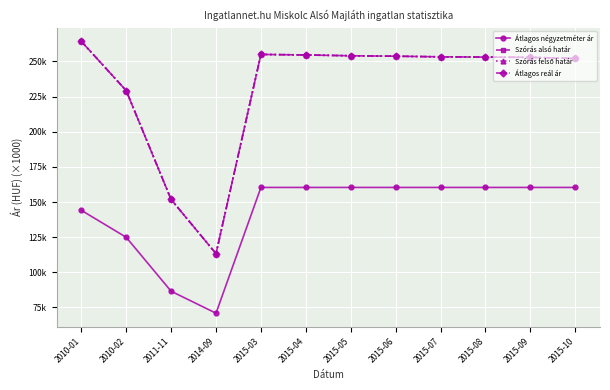

True or false: Átlagos négyzetméter ár and Átlagos reál ár cross at least once.

False